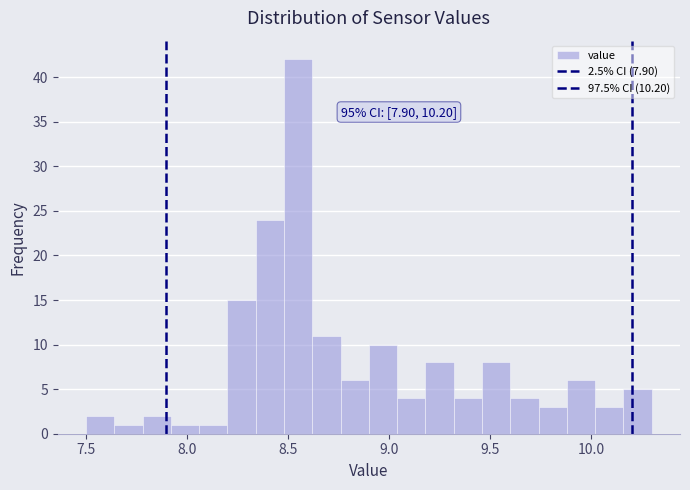

Read against the x-axis, roughly where is the centre of the tallest bar?

8.55